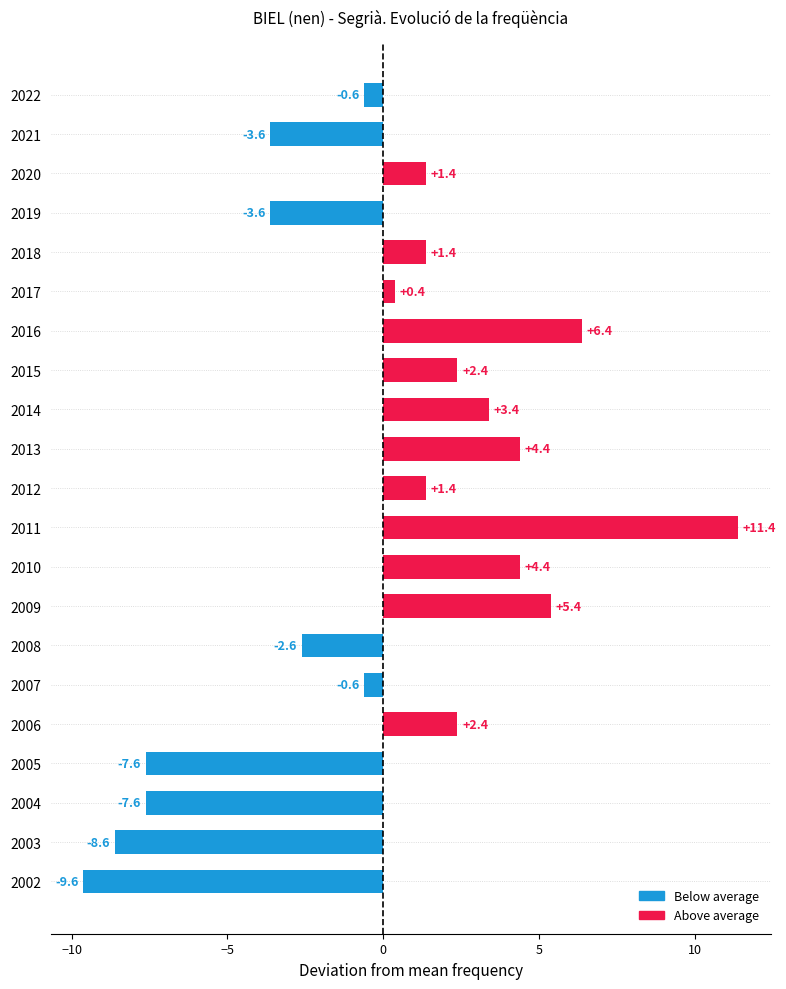

Reading top to bottom, list all the values displayed in this chart.

2022=-0.6	2021=-3.6	2020=1.4	2019=-3.6	2018=1.4	2017=0.4	2016=6.4	2015=2.4	2014=3.4	2013=4.4	2012=1.4	2011=11.4	2010=4.4	2009=5.4	2008=-2.6	2007=-0.6	2006=2.4	2005=-7.6	2004=-7.6	2003=-8.6	2002=-9.6